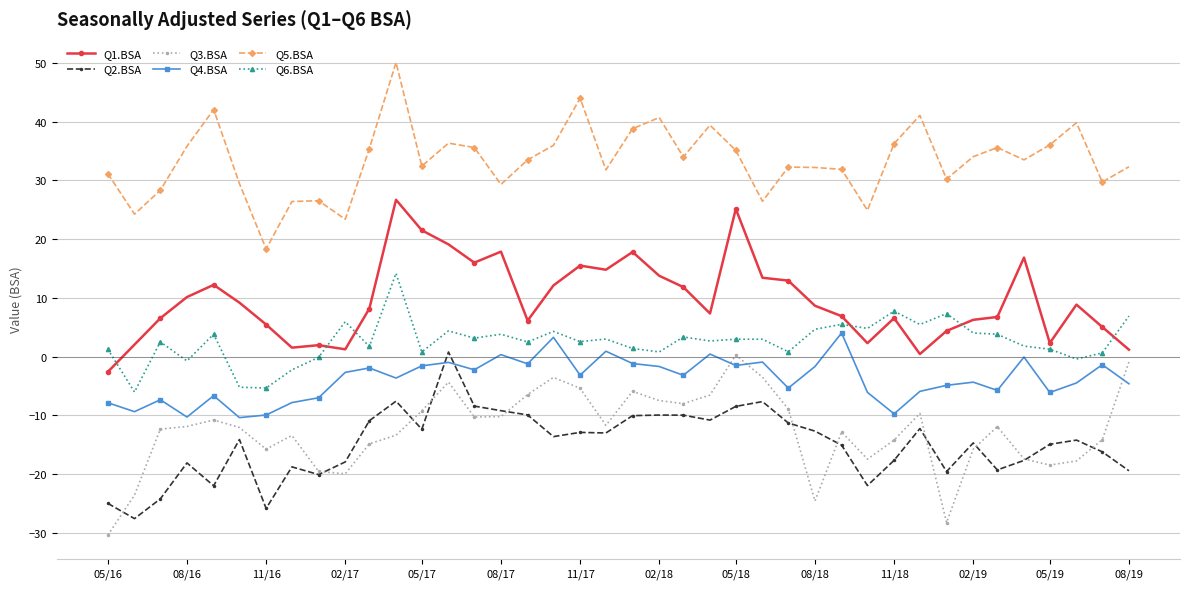

How many positive values does the Q2.BSA series have?

1